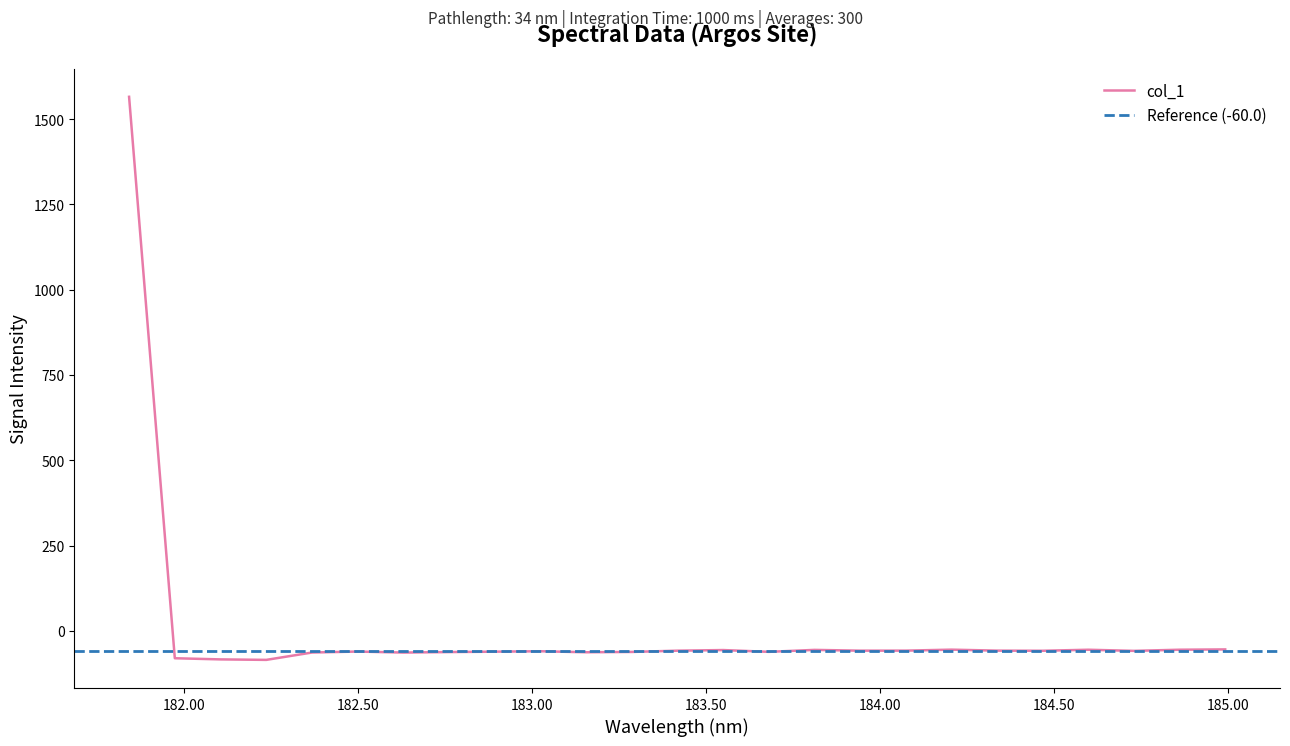

How many lines are shown in the chart?

1